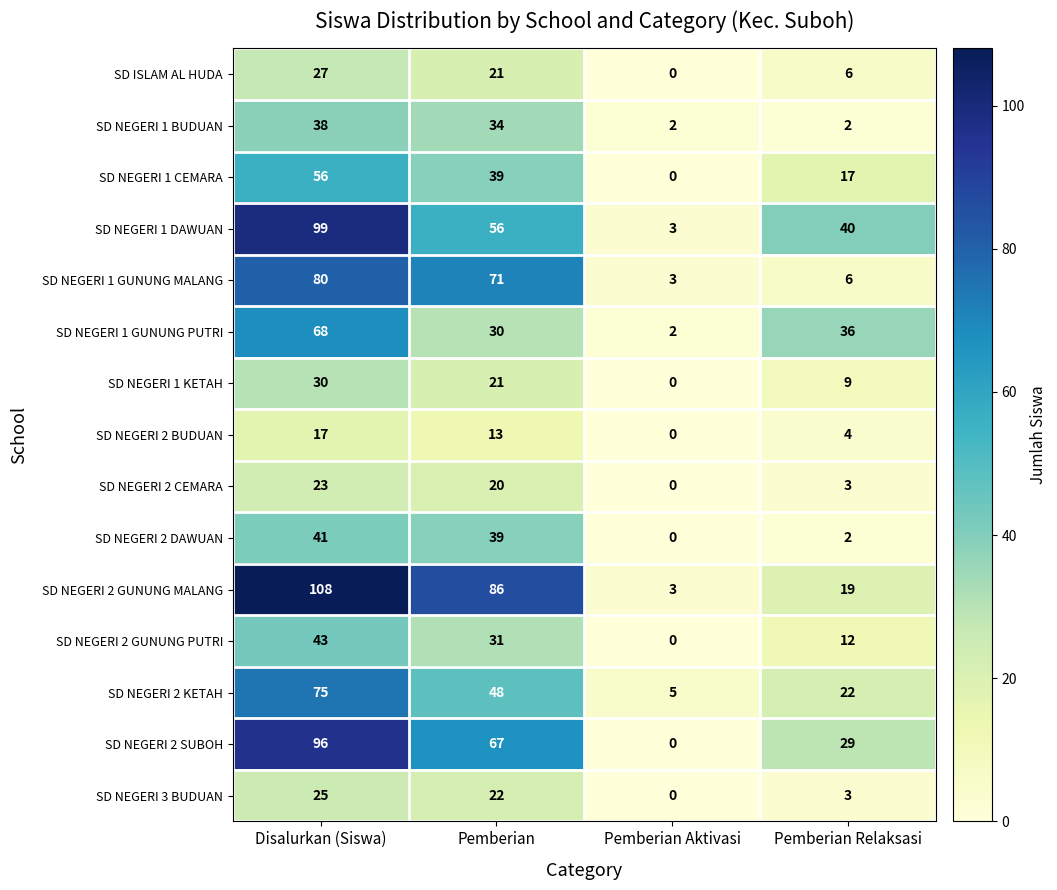

The SD NEGERI 1 GUNUNG MALANG series shows 3 at Pemberian Aktivasi. True or false?

True